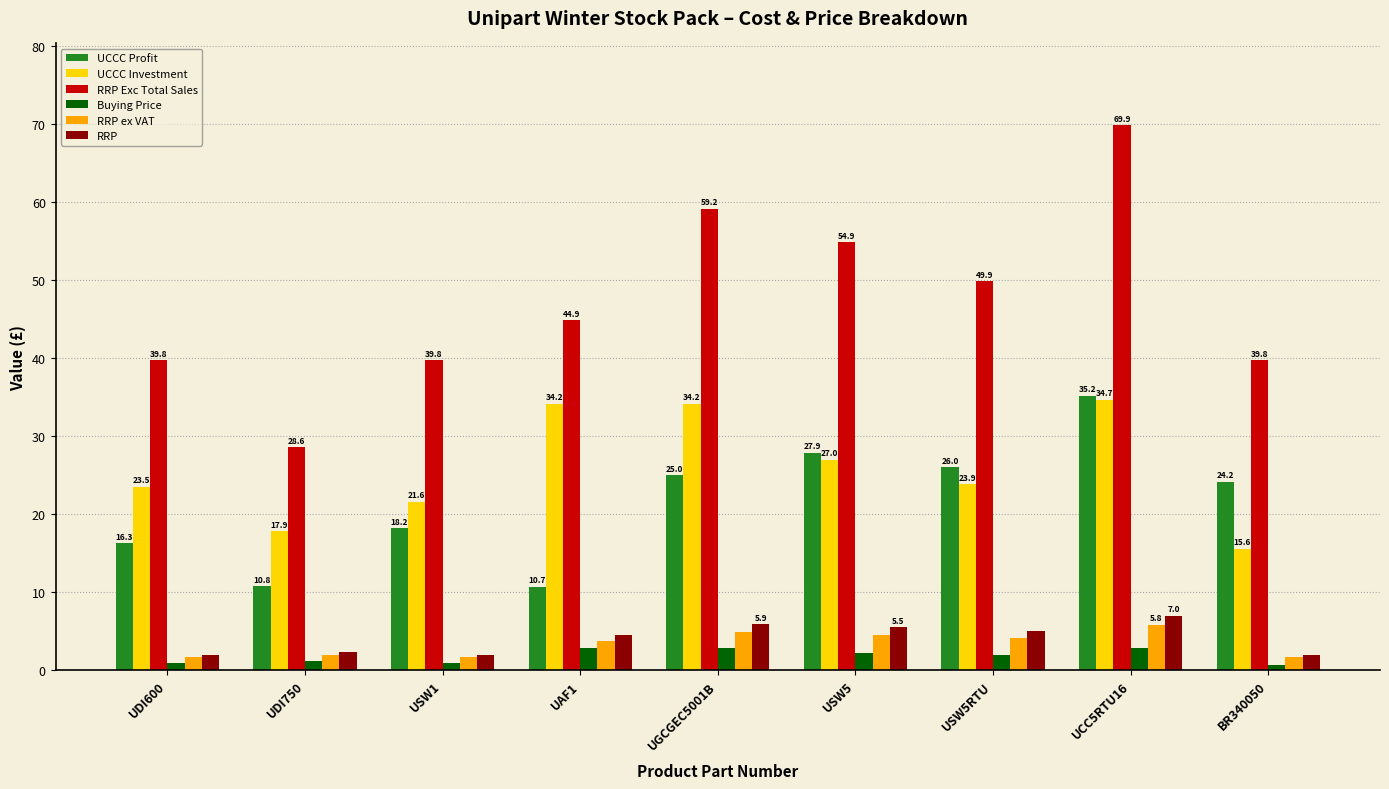

What position from the left is USW1?

3